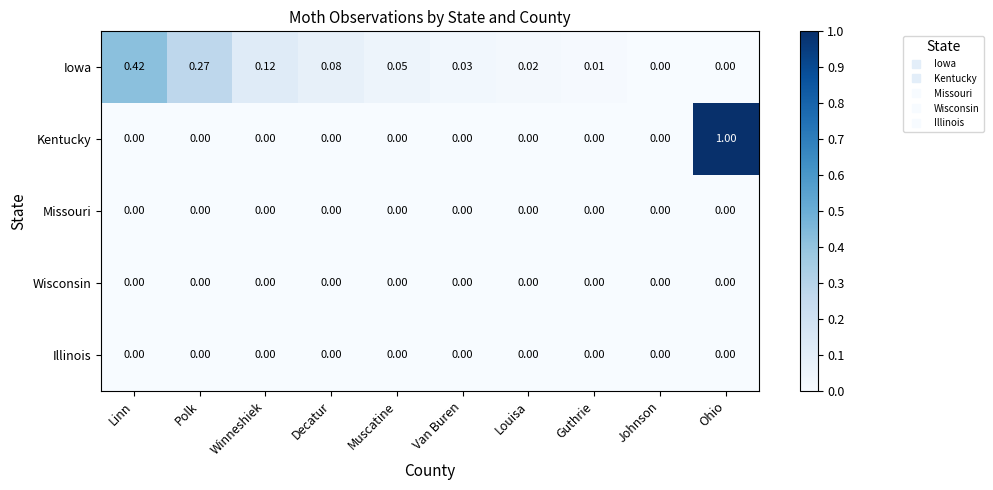

Which series has the largest range (max minus min)?

Kentucky